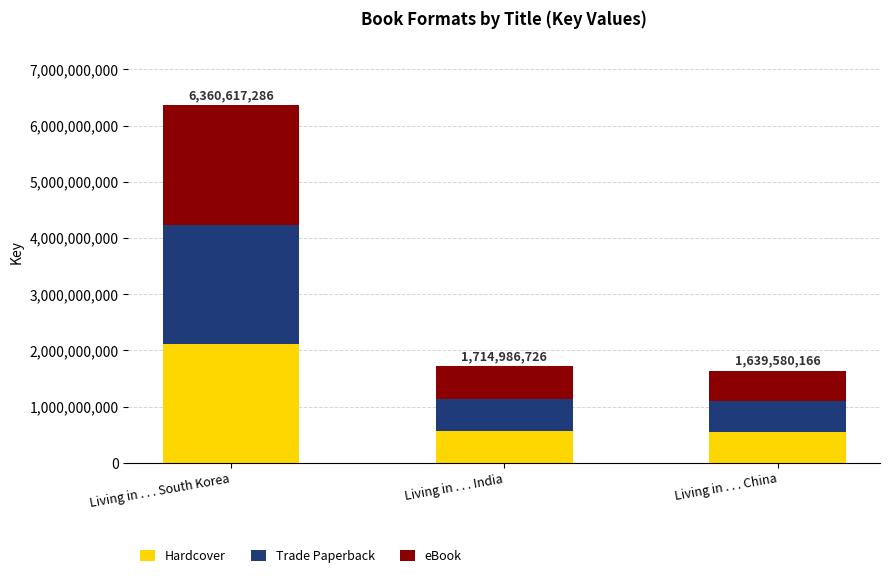

How many bars are there in total?

3